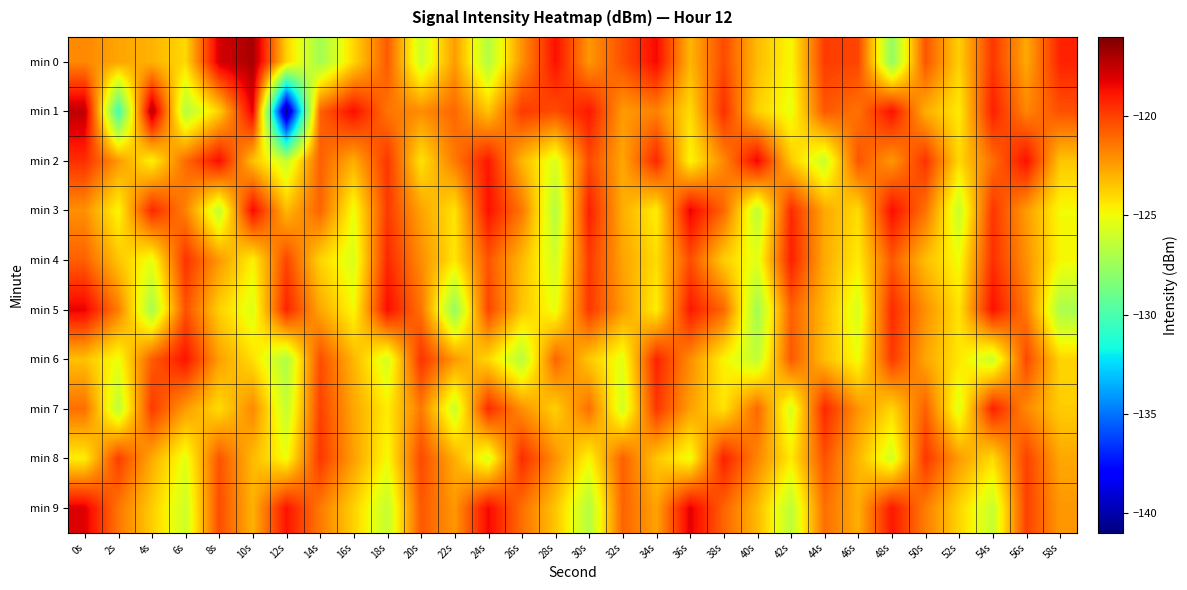

What is the greatest value displayed?

-116.9